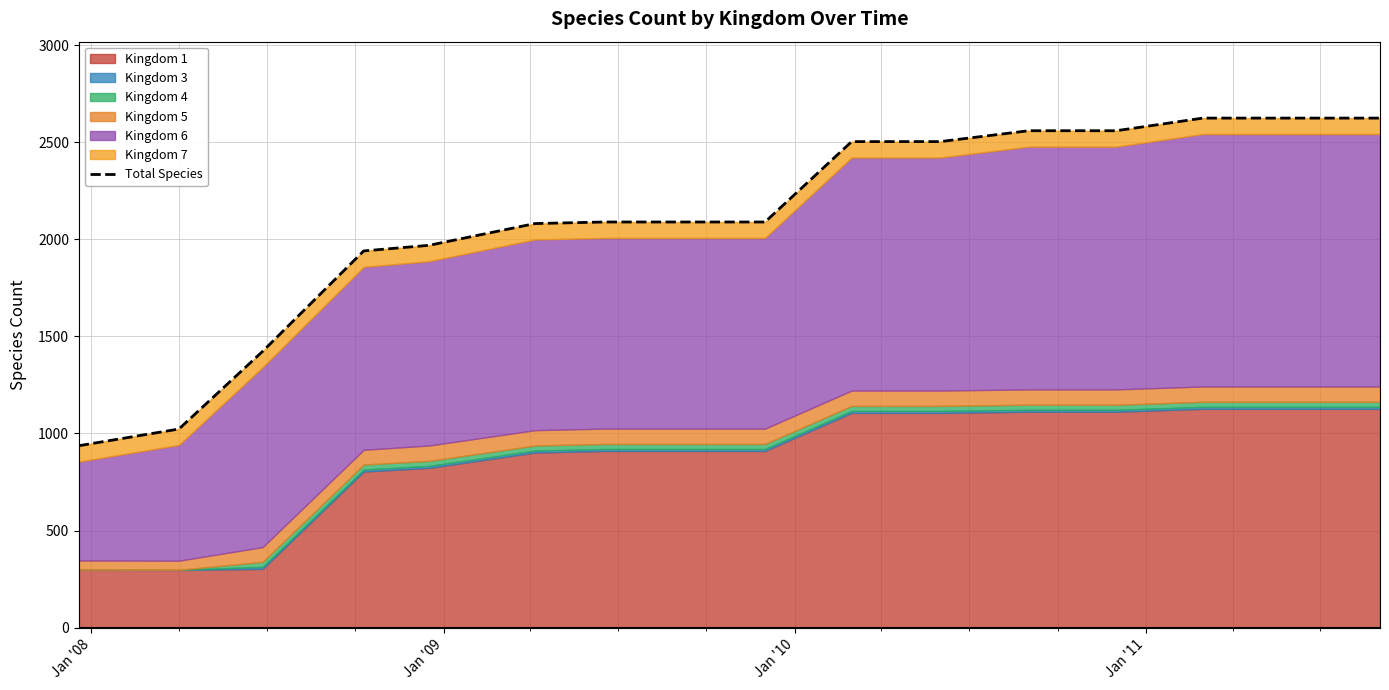

Is it true that the value at Jan '08 is 1515?

False